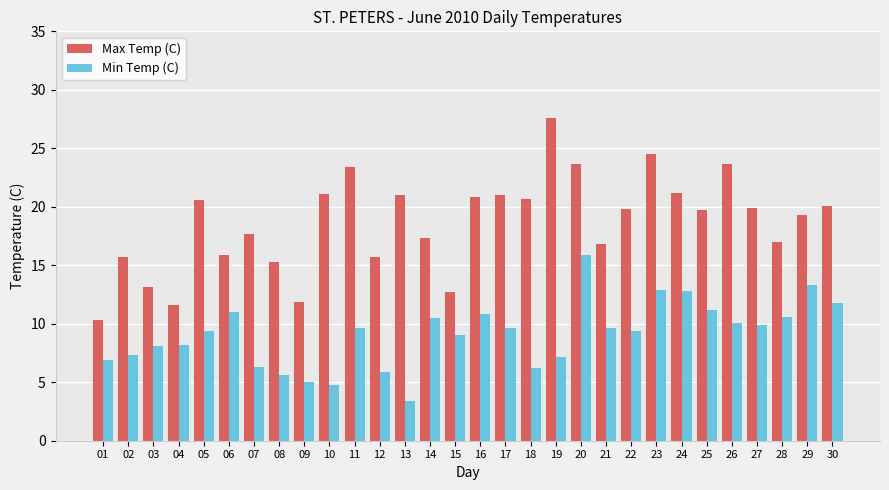

Count the number of data series in this chart.

2